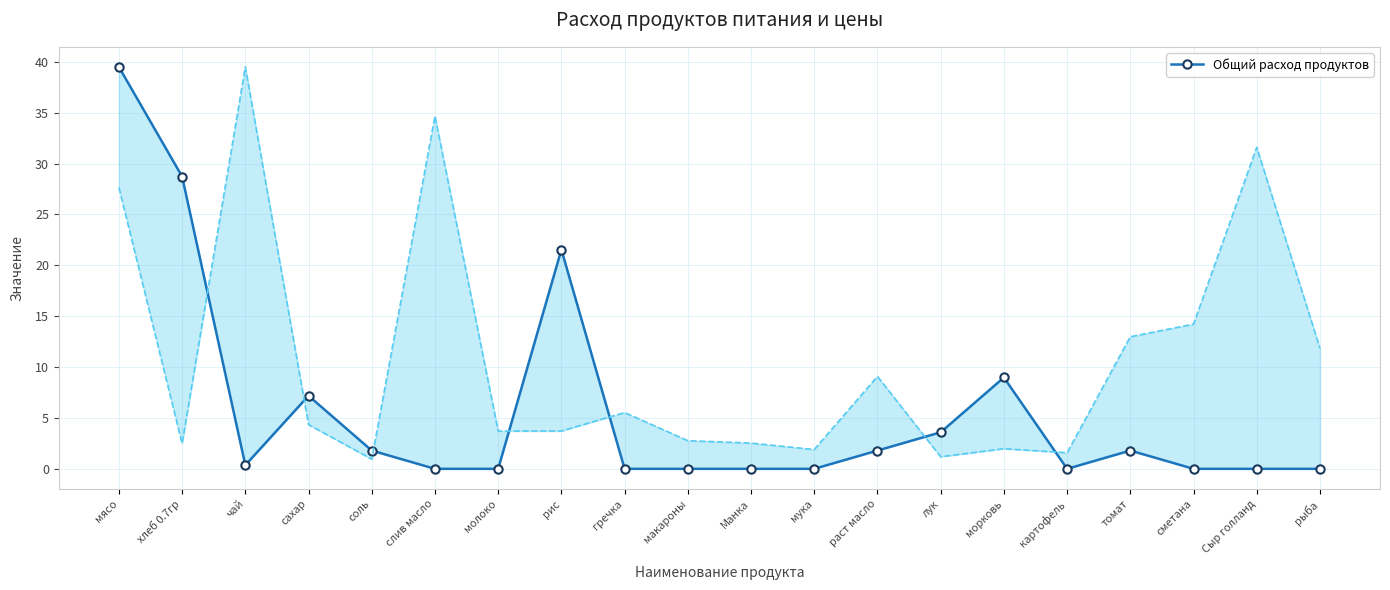

True or false: the data has more than 2 interior local peaks.

True